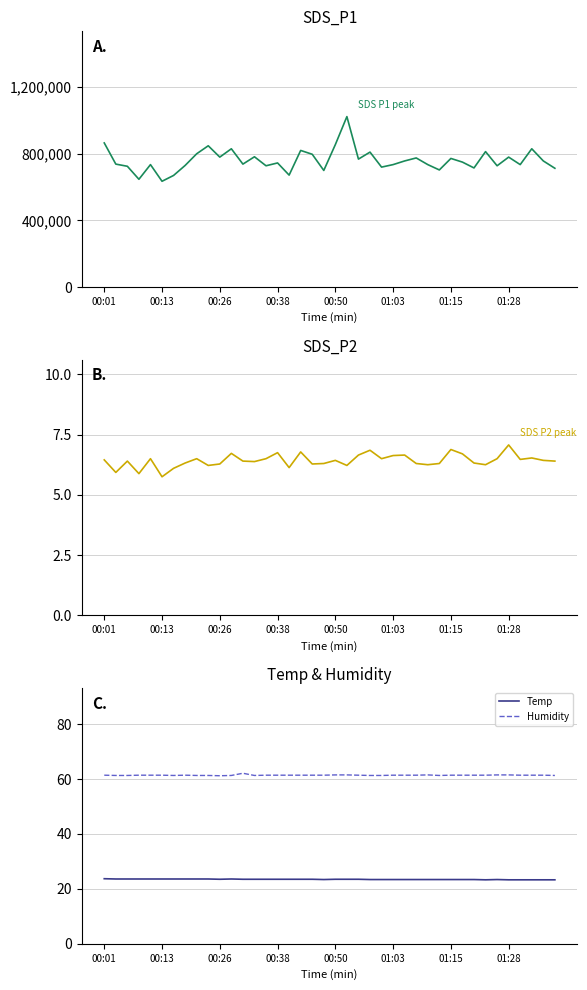

True or false: Humidity and Temp intersect in this chart.

False